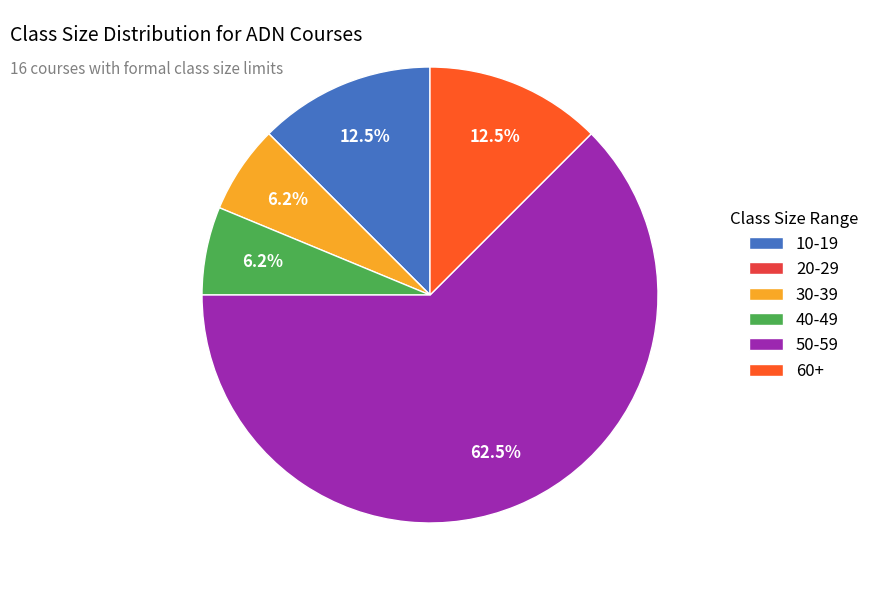

Does any single category account for the majority?

Yes